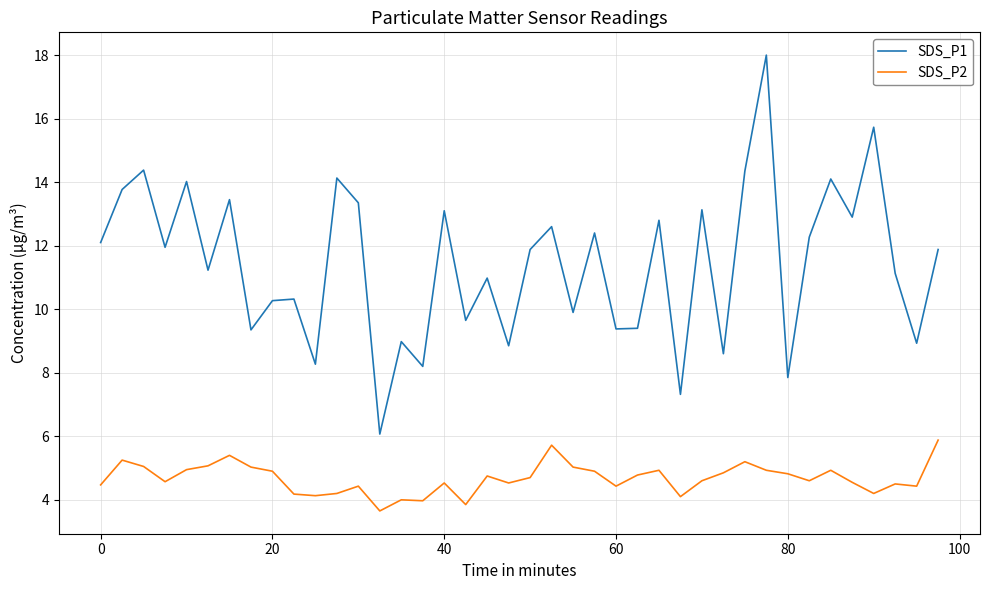

Which series has the largest total across all categories?

SDS_P1